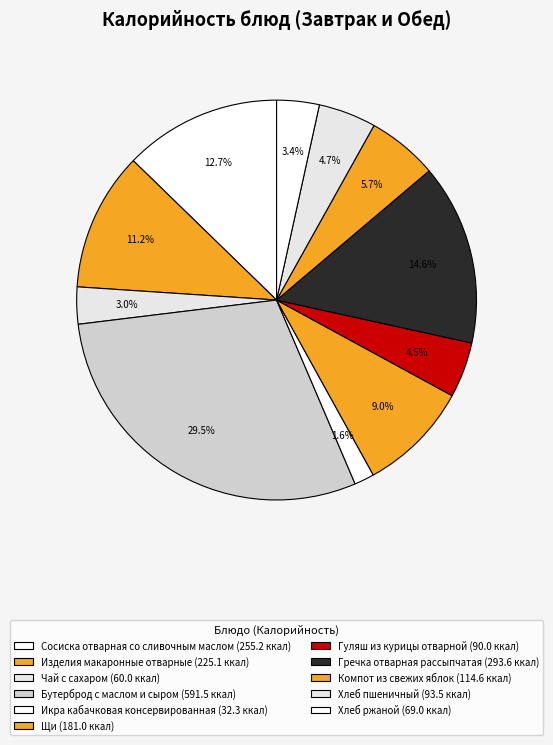

Between Бутерброд с маслом и сыром and Компот из свежих яблок, which is larger?

Бутерброд с маслом и сыром